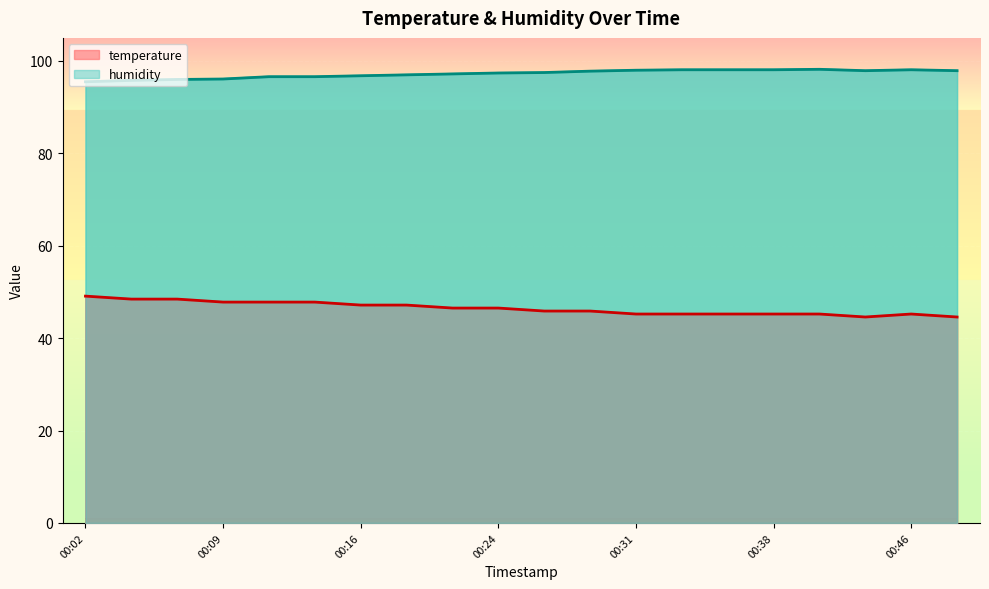

What is the spread (max minus min) of values at 00:07?

47.5